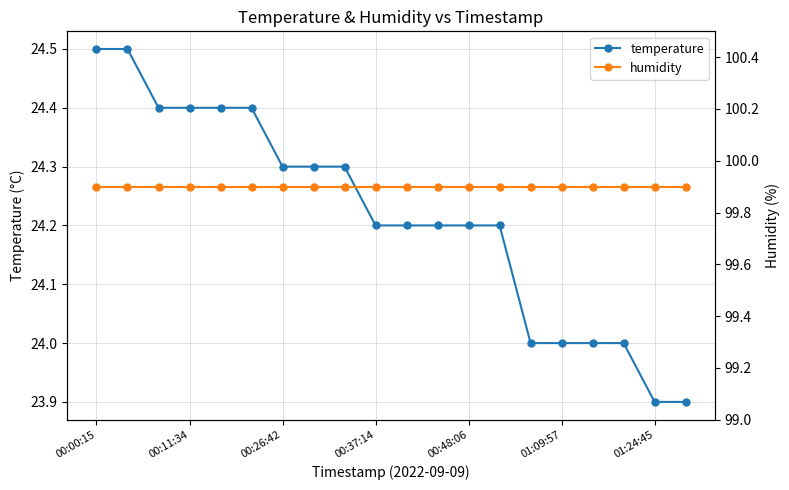

At which category is the sum across all series the highest?

00:00:15